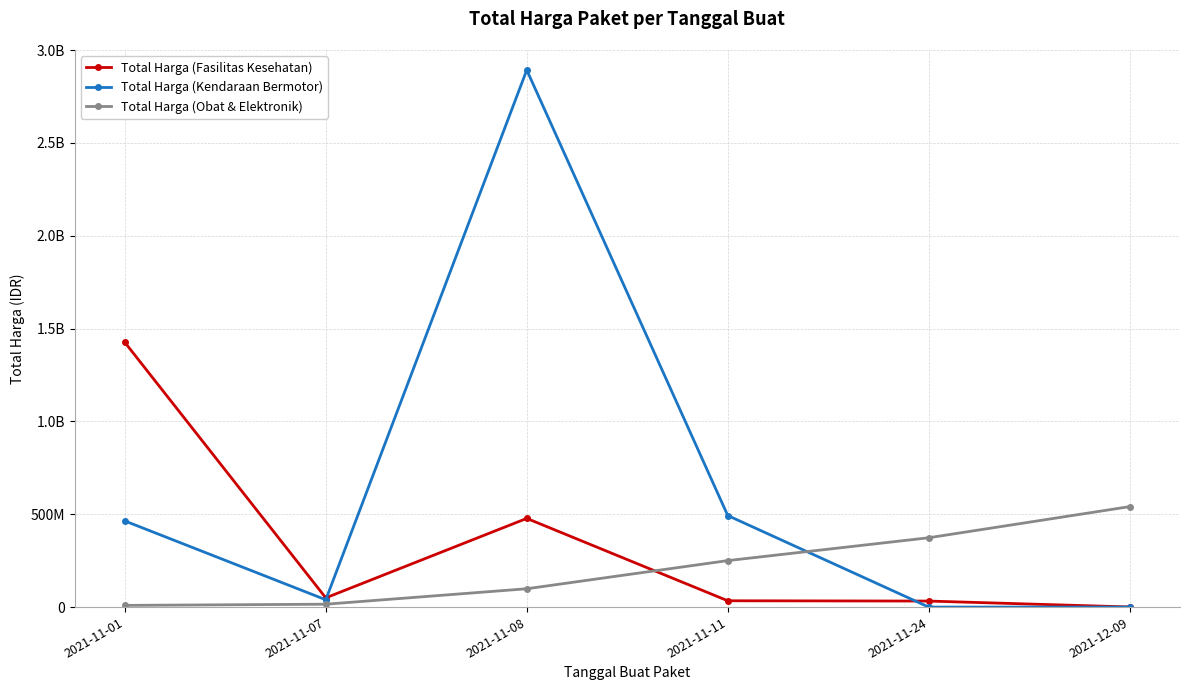

What are all the series names shown in the legend?

Total Harga (Fasilitas Kesehatan), Total Harga (Kendaraan Bermotor), Total Harga (Obat & Elektronik)